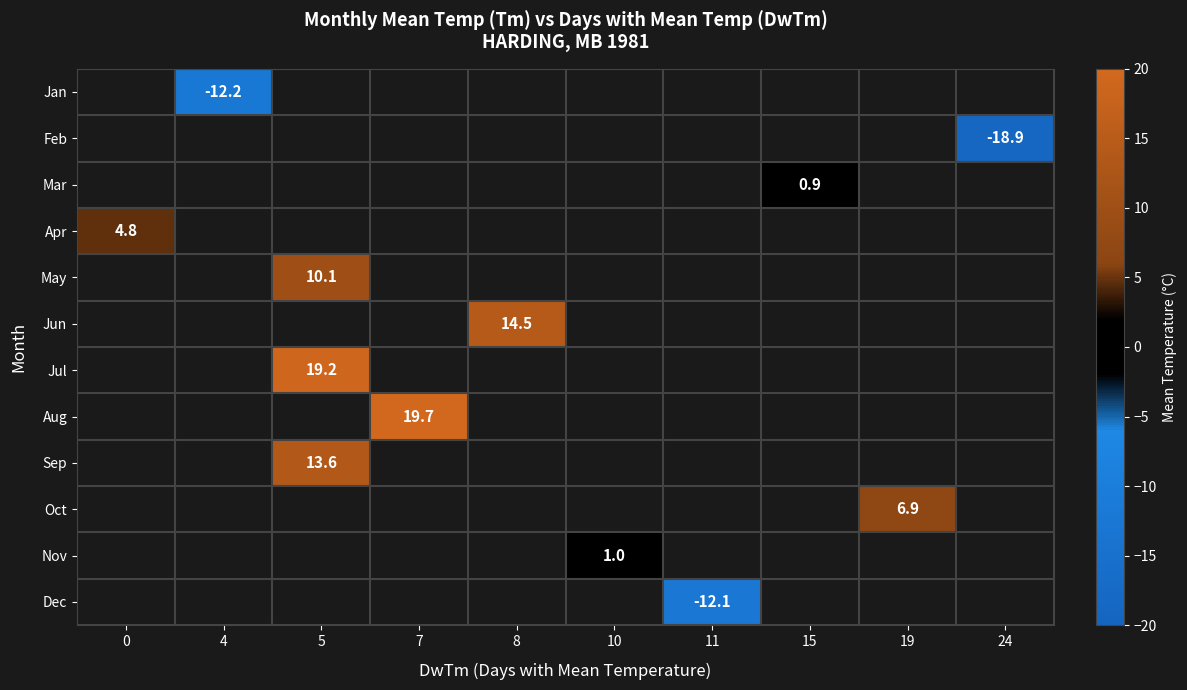

Count the number of data series in this chart.

12